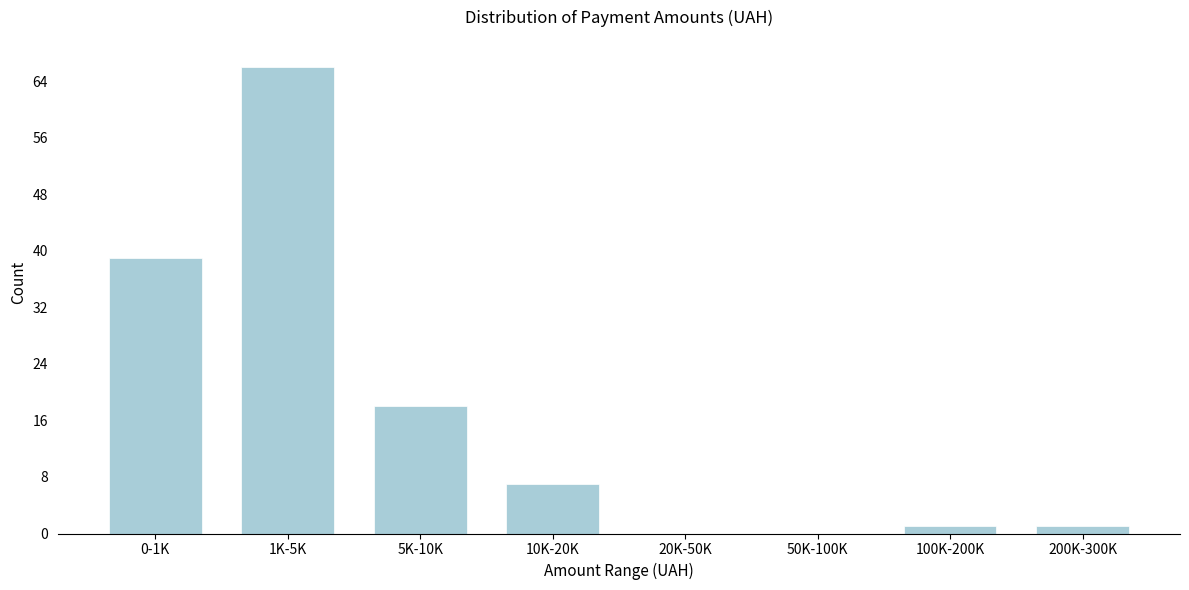

Reading right to left, extract all data points from this chart.

200K-300K=1	100K-200K=1	50K-100K=0	20K-50K=0	10K-20K=7	5K-10K=18	1K-5K=66	0-1K=39